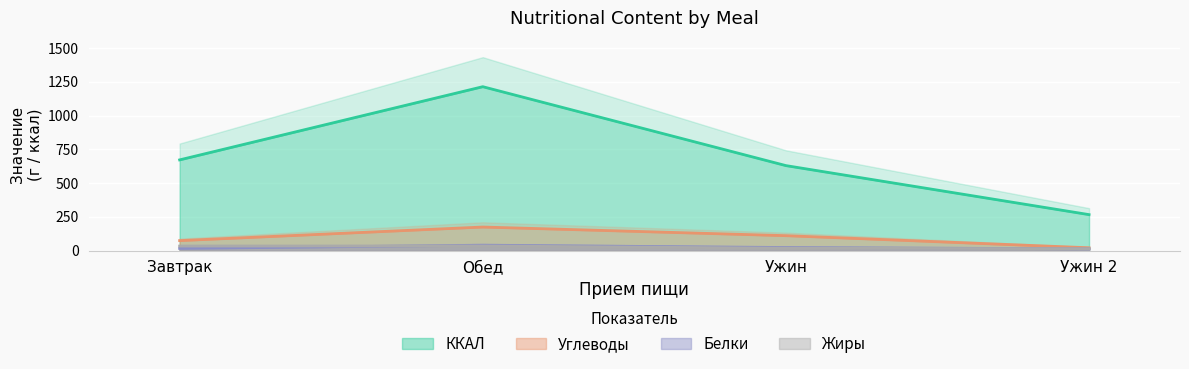

Rank the series by their maximum value, from lowest to highest.

Жиры, Белки, Углеводы, ККАЛ